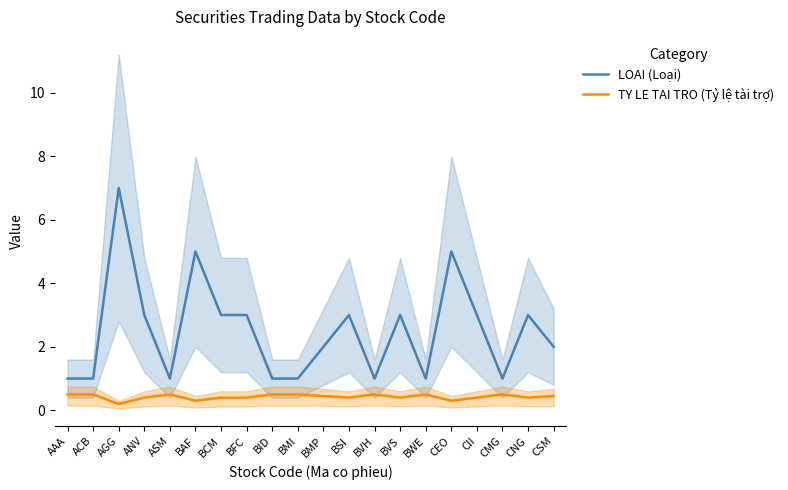

Reading right to left, extract all data points from this chart.

LOAI (Loại): CSM=2.0	CNG=3.0	CMG=1.0	CII=3.0	CEO=5.0	BWE=1.0	BVS=3.0	BVH=1.0	BSI=3.0	BMP=2.0	BMI=1.0	BID=1.0	BFC=3.0	BCM=3.0	BAF=5.0	ASM=1.0	ANV=3.0	AGG=7.0	ACB=1.0	AAA=1.0
TY LE TAI TRO (Tỷ lệ tài trợ): CSM=0.5	CNG=0.4	CMG=0.5	CII=0.4	CEO=0.3	BWE=0.5	BVS=0.4	BVH=0.5	BSI=0.4	BMP=0.5	BMI=0.5	BID=0.5	BFC=0.4	BCM=0.4	BAF=0.3	ASM=0.5	ANV=0.4	AGG=0.2	ACB=0.5	AAA=0.5